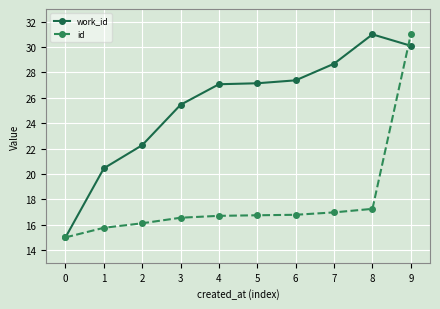

Rank the series by their average value, from highest to lowest.

work_id, id